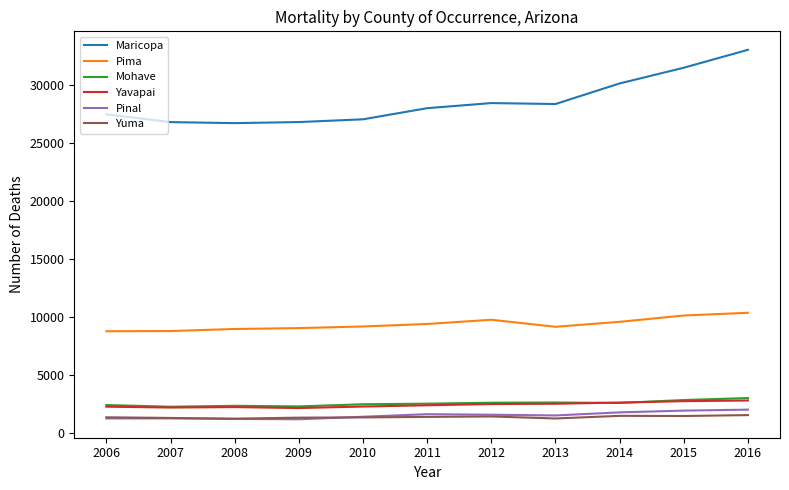

After their last crossing, which series has the higher values: Pinal or Yuma?

Pinal